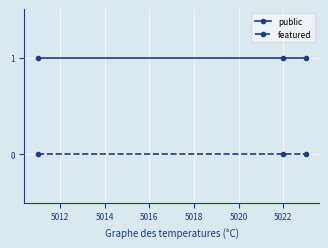

Rank the series by their maximum value, from lowest to highest.

featured, public